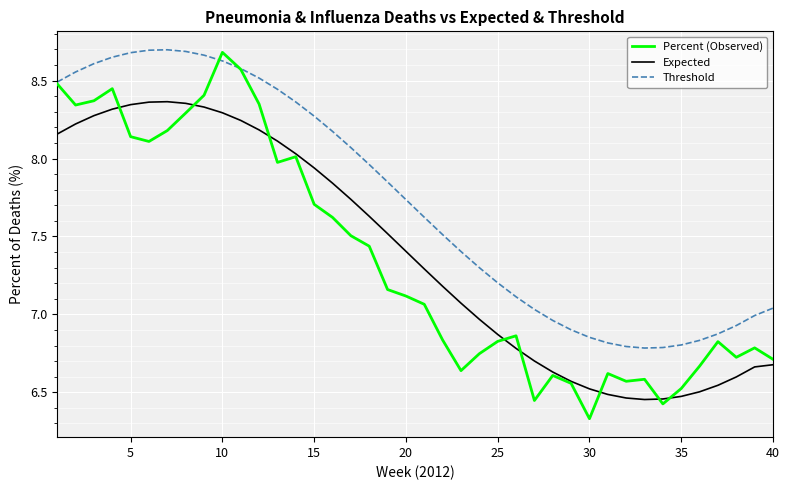

True or false: Threshold and Expected cross at least once.

False